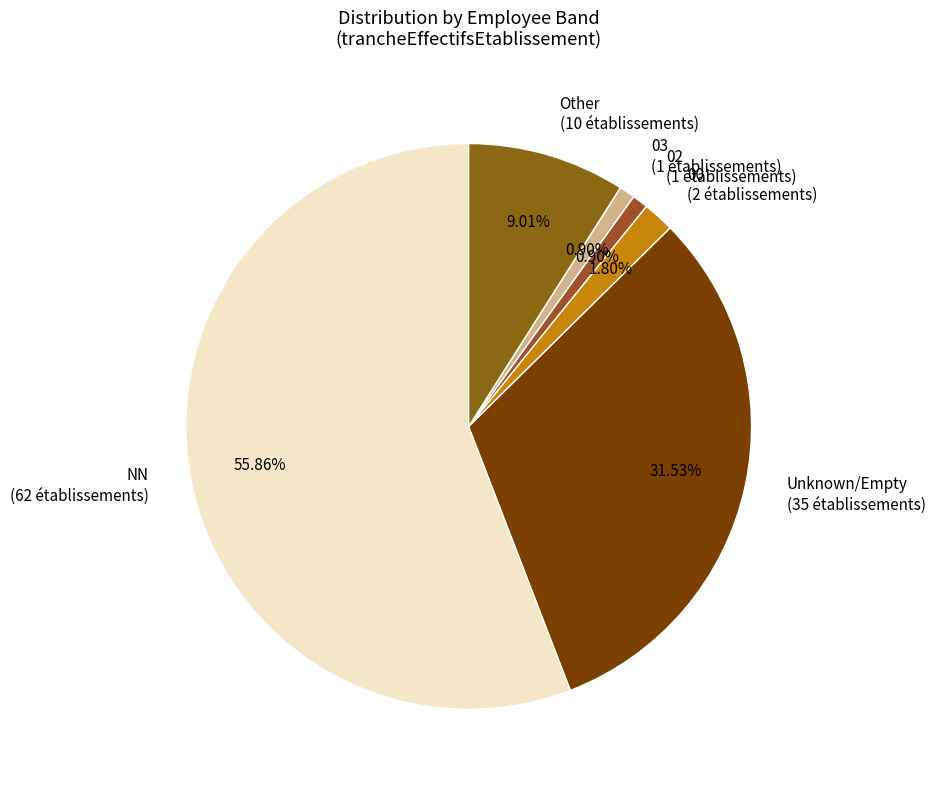

Does 03 (1 établissements) account for over 50% of the chart?

No